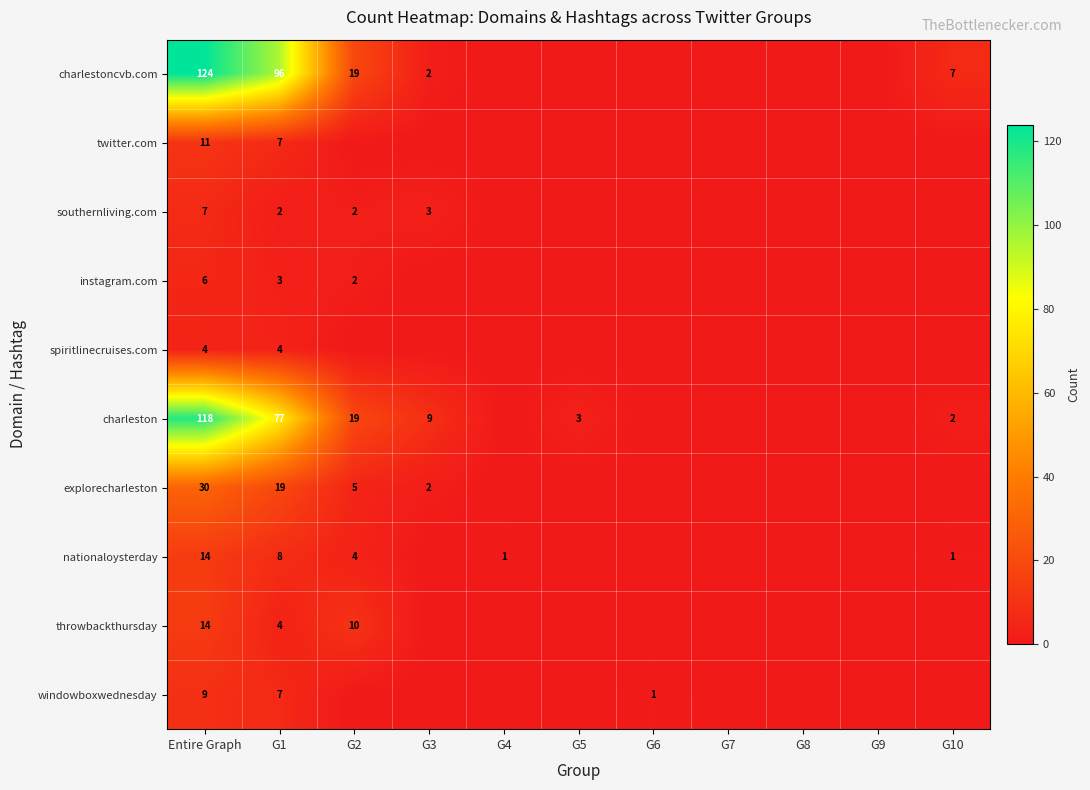

What is the total value across all series at G1?

227